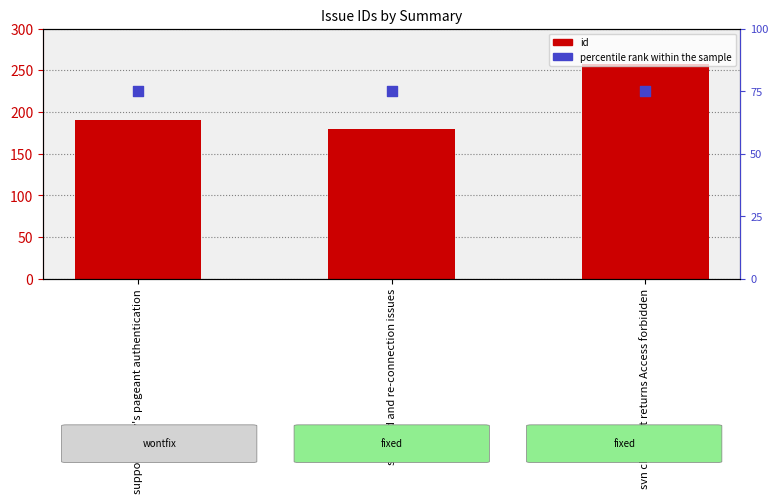

Which series has the largest total across all categories?

id